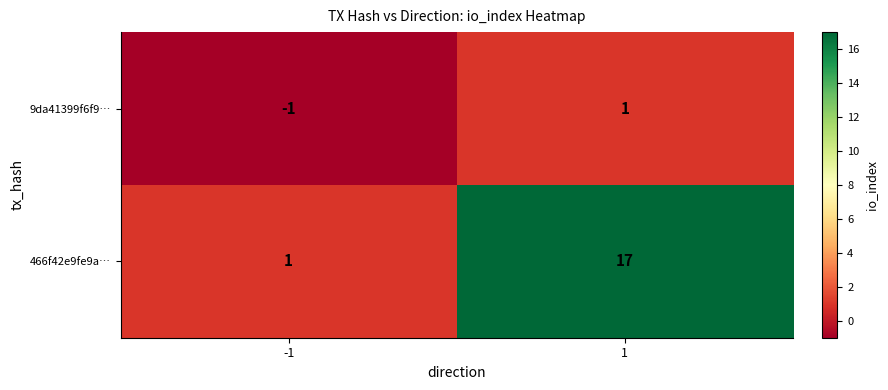

The value of 9da41399f6f9… at -1 is -1. True or false?

True